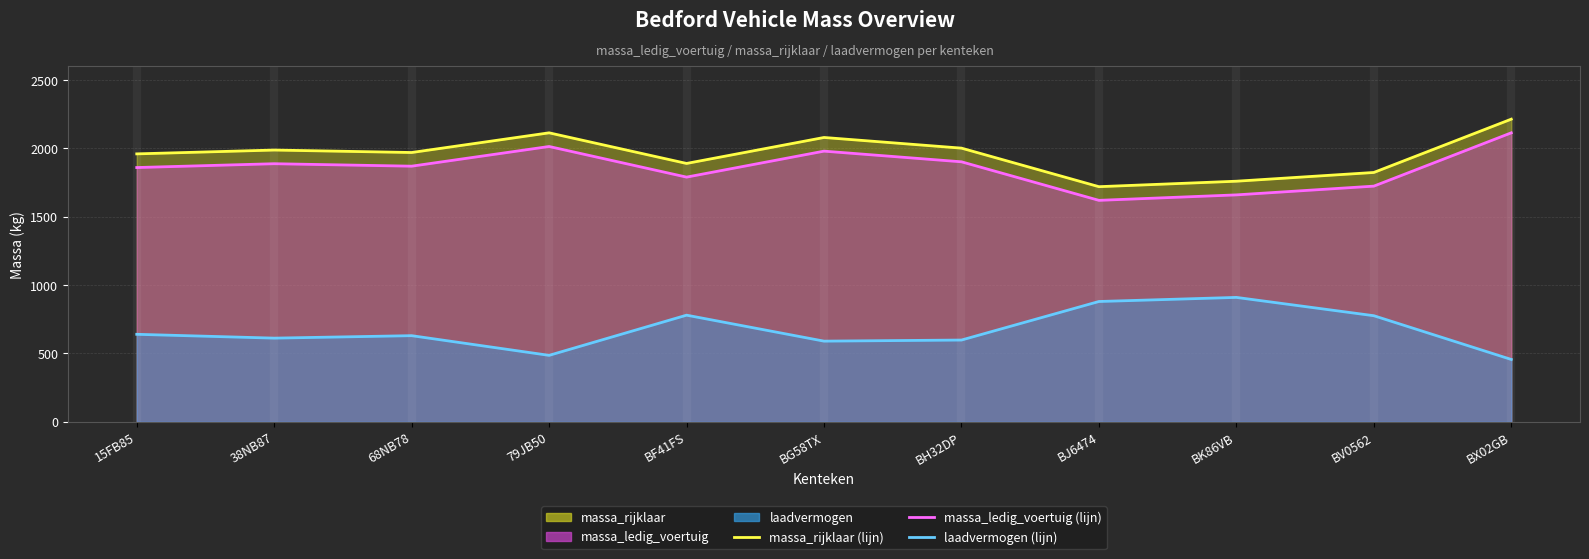

What is the label of the 10th point from the right?

38NB87